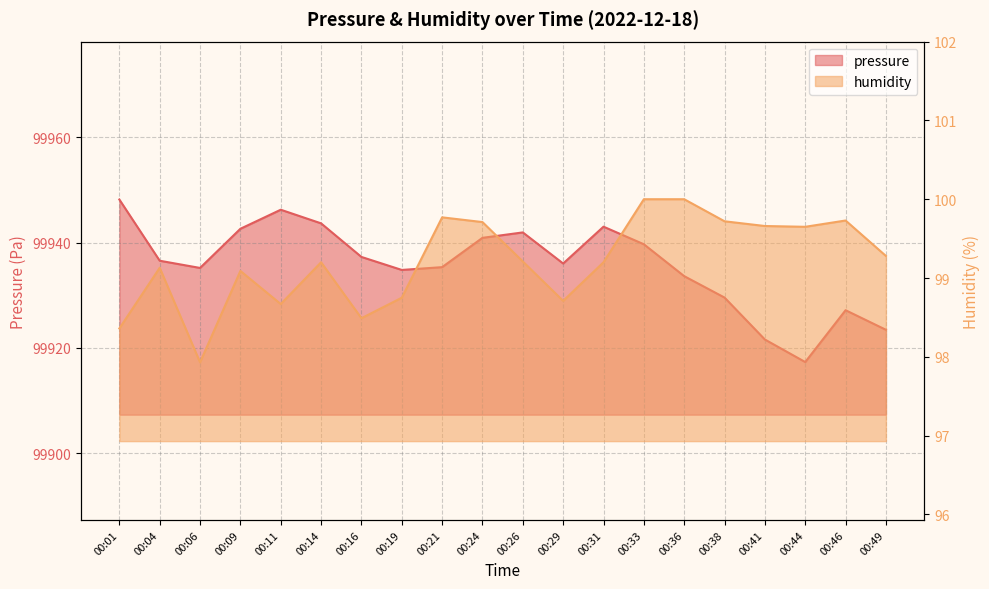

True or false: humidity and pressure cross at least once.

False